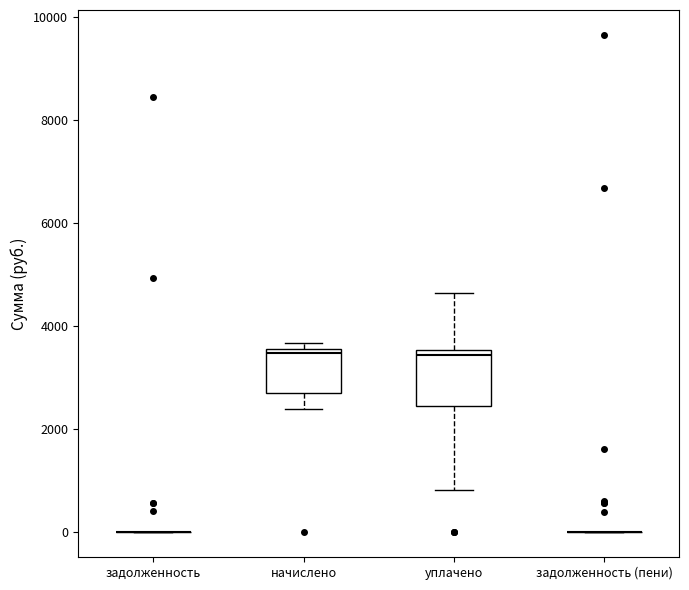

Which box is the tallest, from its lower edge to its upper edge?

уплачено